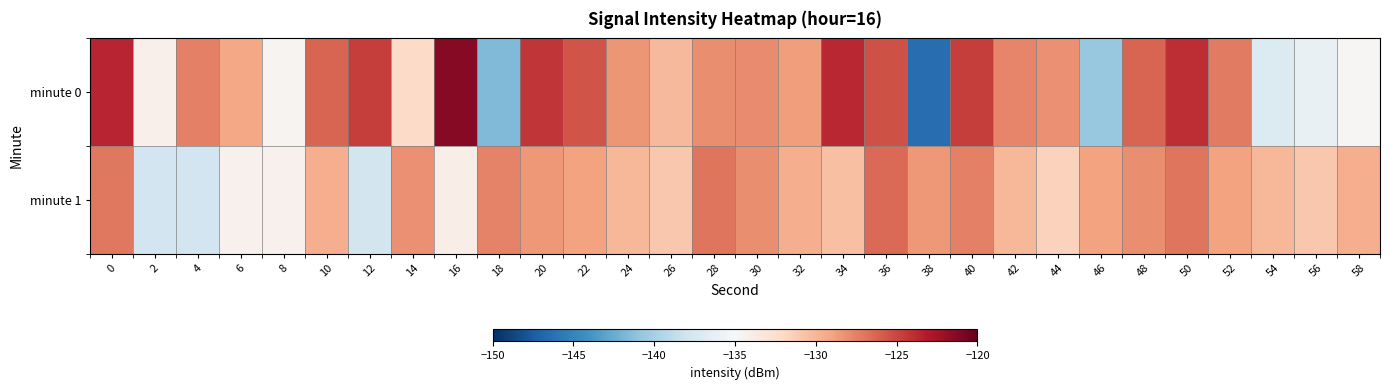

Which series changed the most between 8 and 44?

row_0